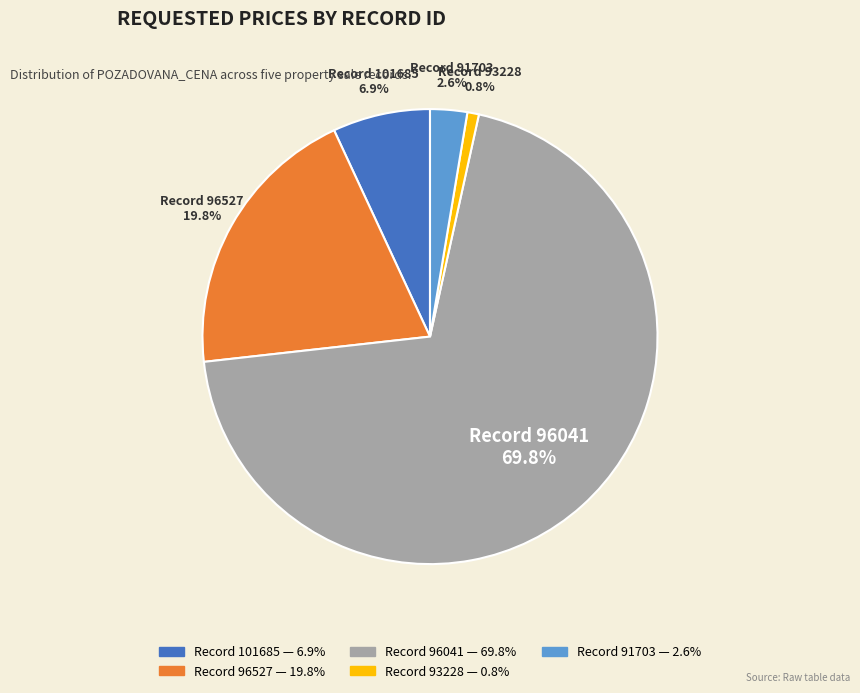

How many slices are in this pie chart?

5